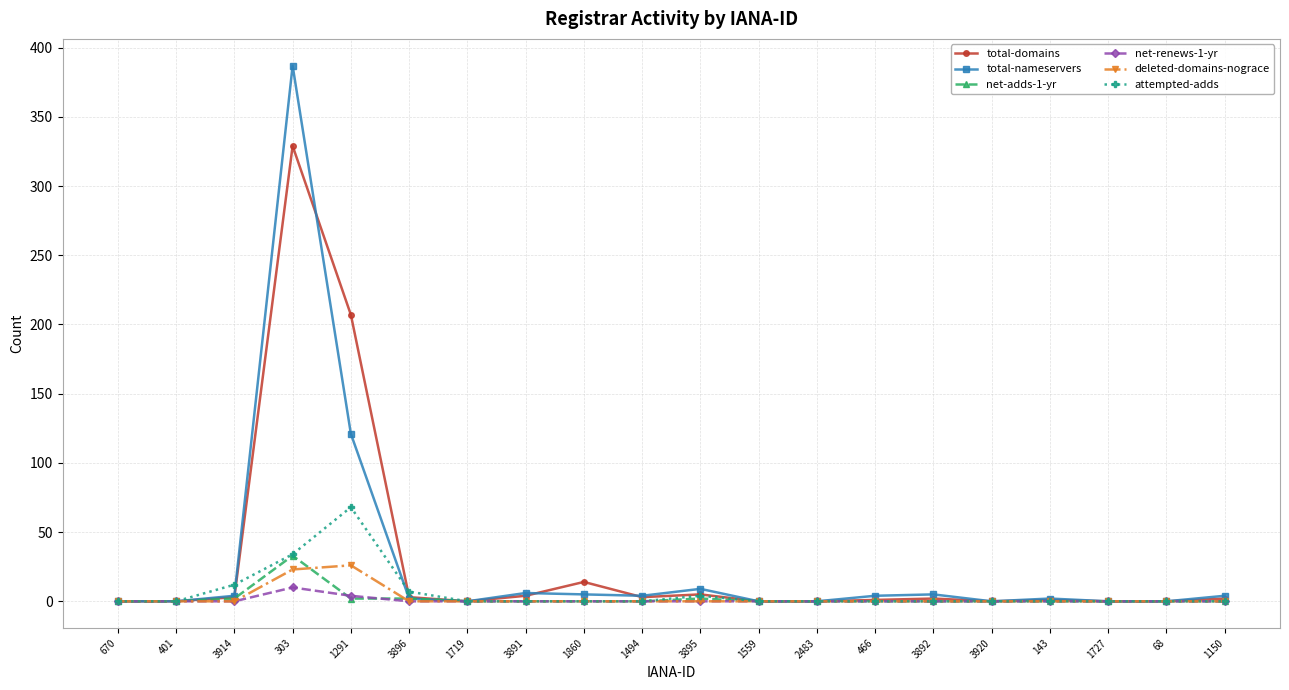

At which label is total-nameservers closest to 193?

1291